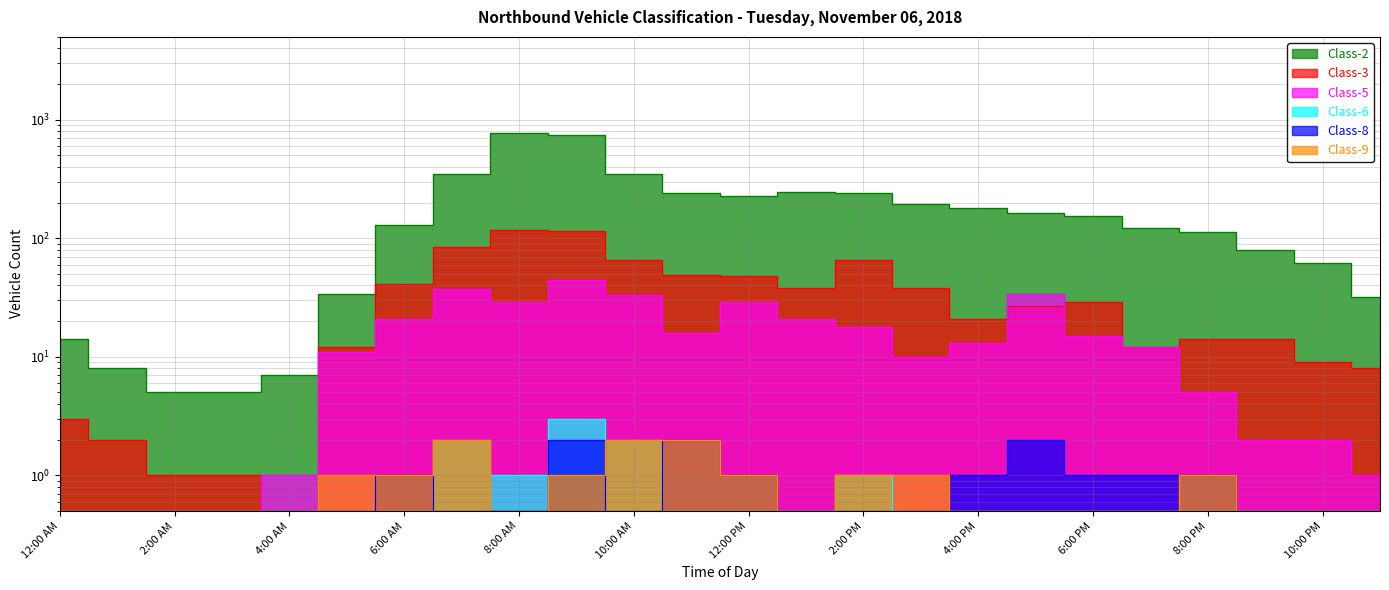

The Class-2 series shows 106.9 at 3:00 PM. True or false?

False